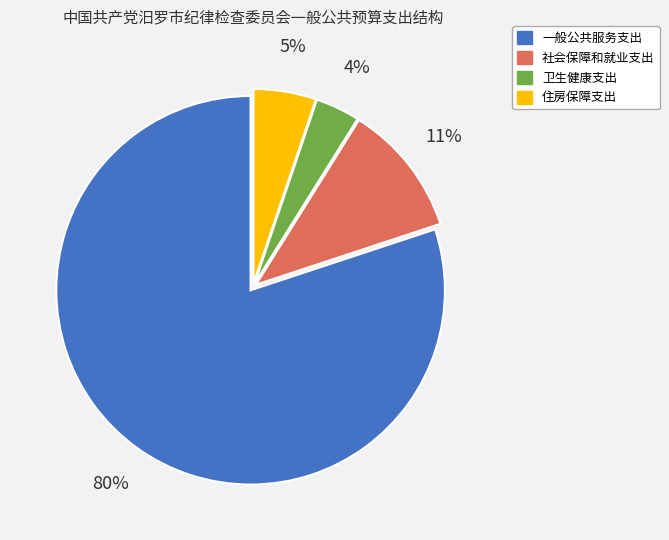

Count the number of slices in the pie.

4